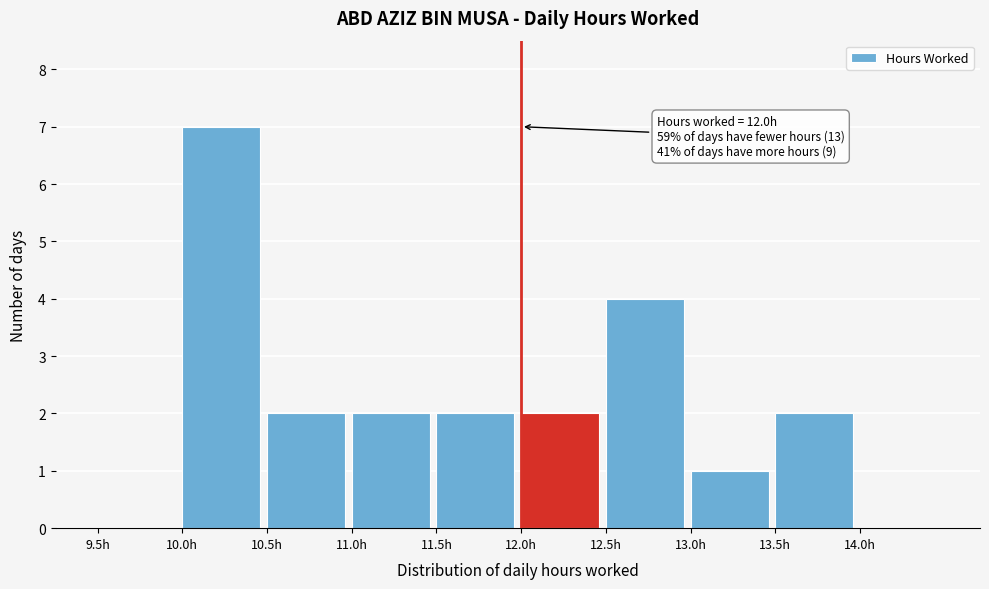

Over which range of the x-axis is the bar tallest?

10.0 to 10.5